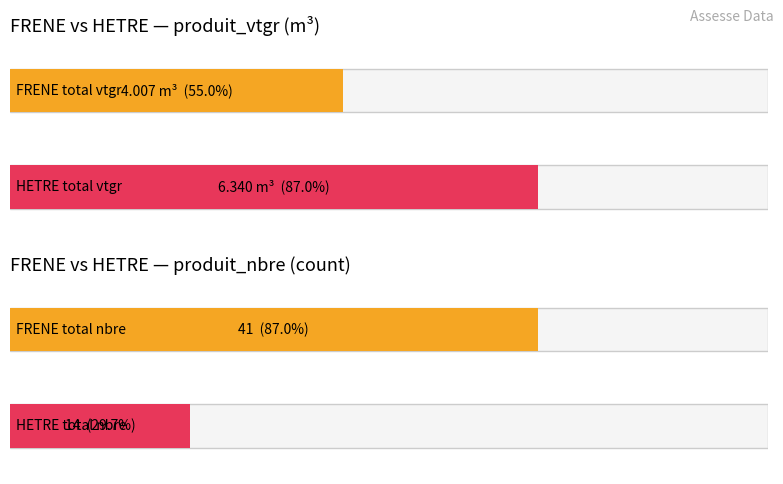

True or false: produit_nbre has a value of 32.6 at 1.

False